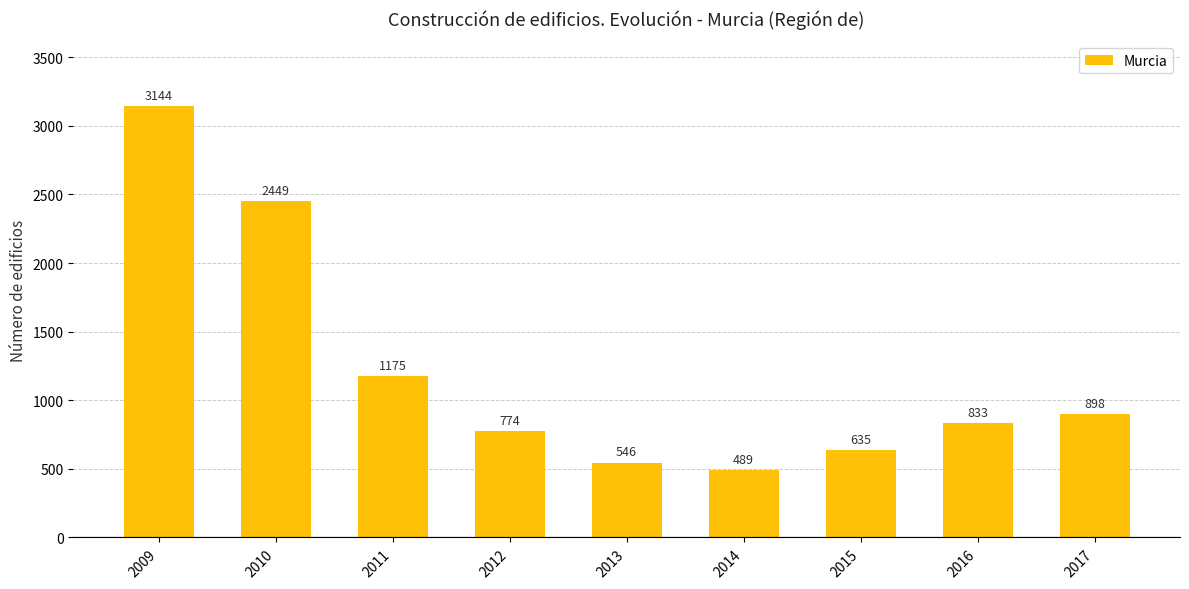

The value at 2011 is 1175. True or false?

True